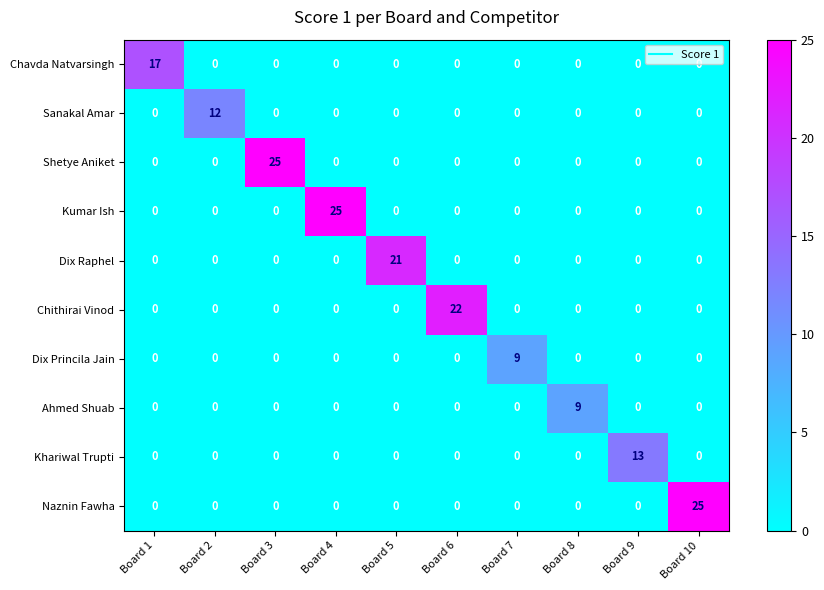

Which series changed the most between Board 3 and Board 6?

Shetye Aniket